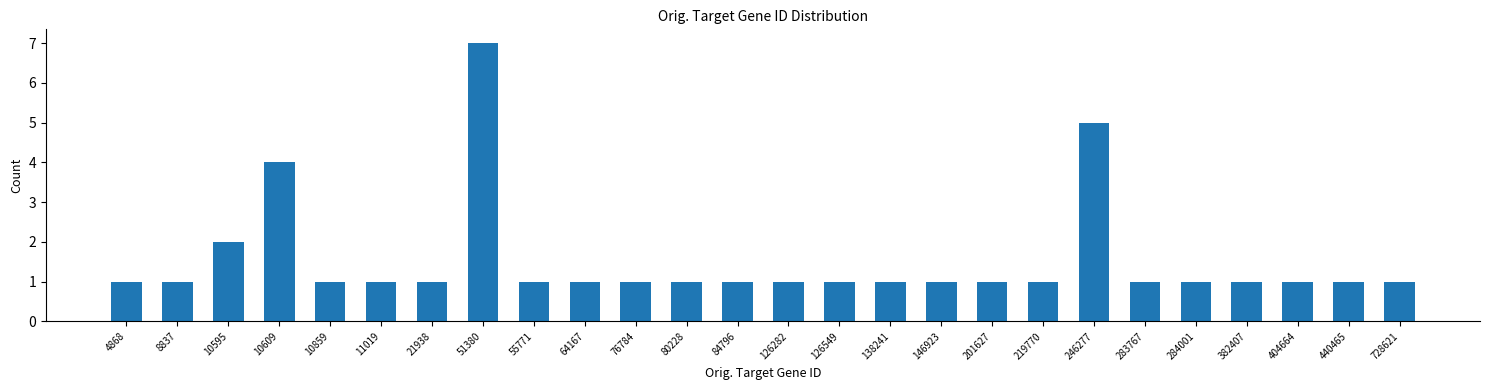

Reading left to right, transcribe all the data shown in this chart.

4868=1	8837=1	10595=2	10609=4	10859=1	11019=1	21938=1	51380=7	55771=1	64167=1	76784=1	80228=1	84796=1	126282=1	126549=1	138241=1	146923=1	201627=1	219770=1	246277=5	283767=1	284001=1	382407=1	404664=1	440465=1	728621=1